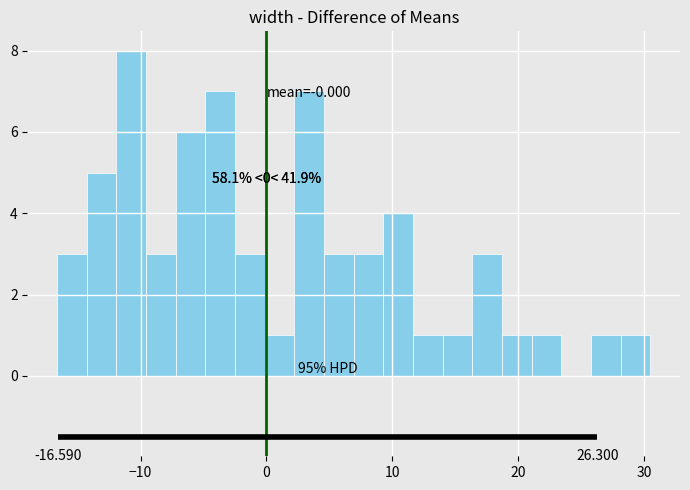

Read against the x-axis, roughly where is the centre of the tallest bar?

-11